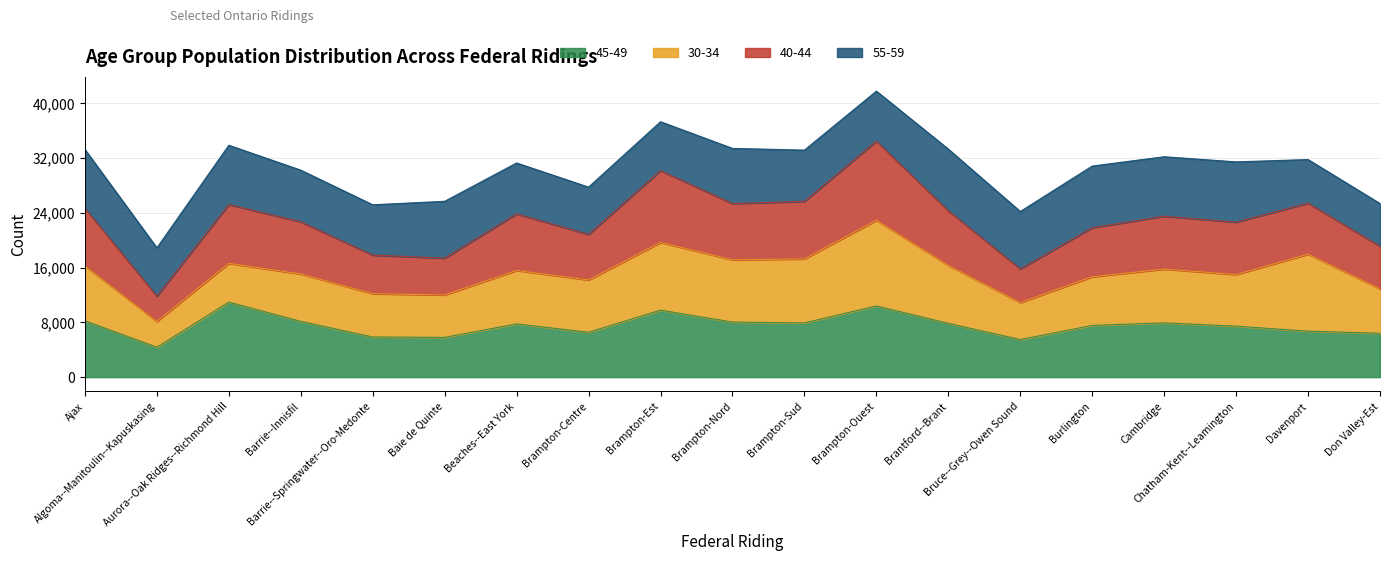

What are all the series names shown in the legend?

45-49, 30-34, 40-44, 55-59